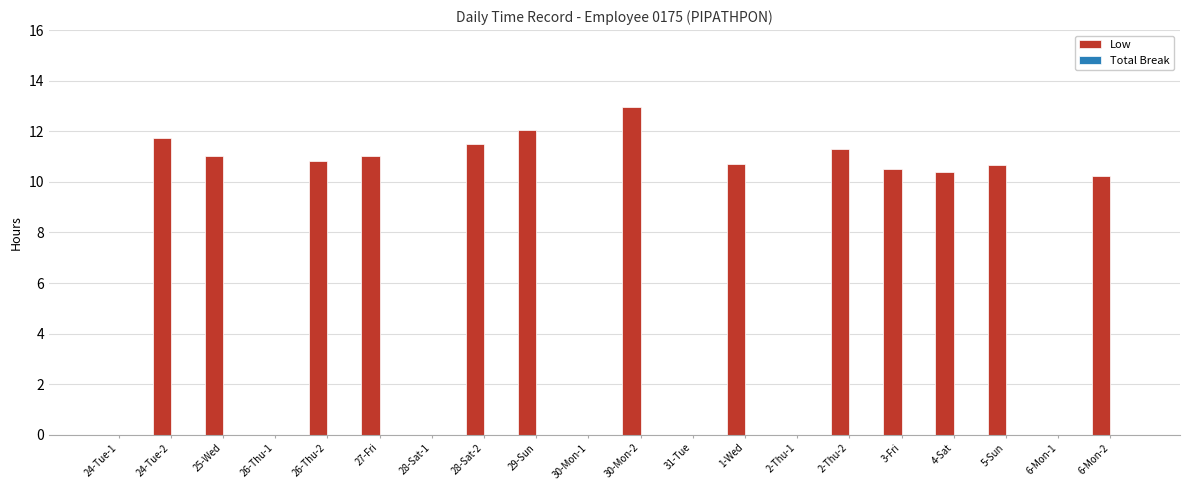

Are the bars horizontal?

No